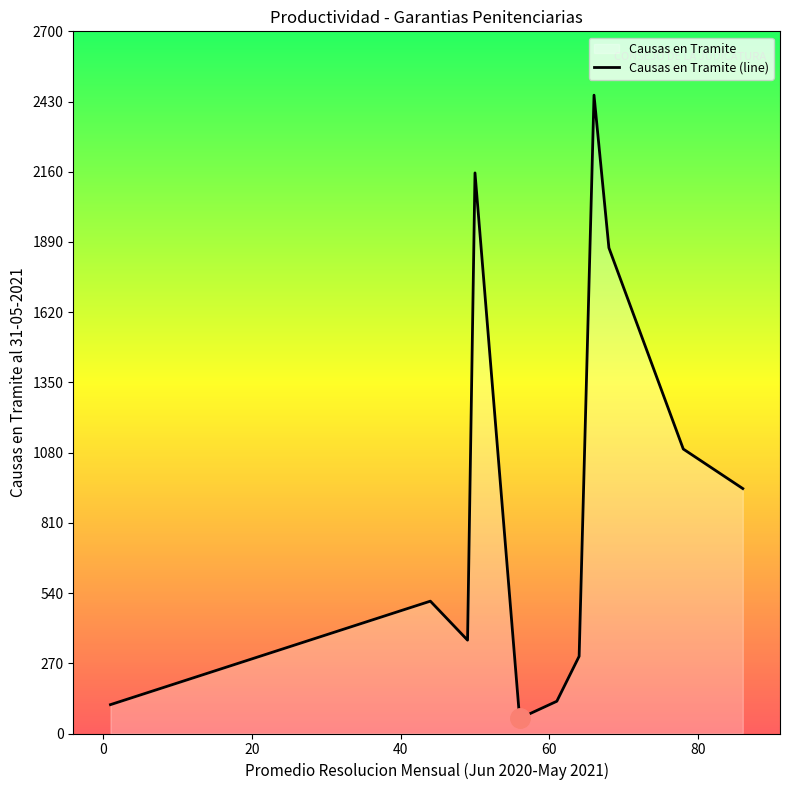

How many points are lower than both their immediate neighbors (excluding endpoints)?

2